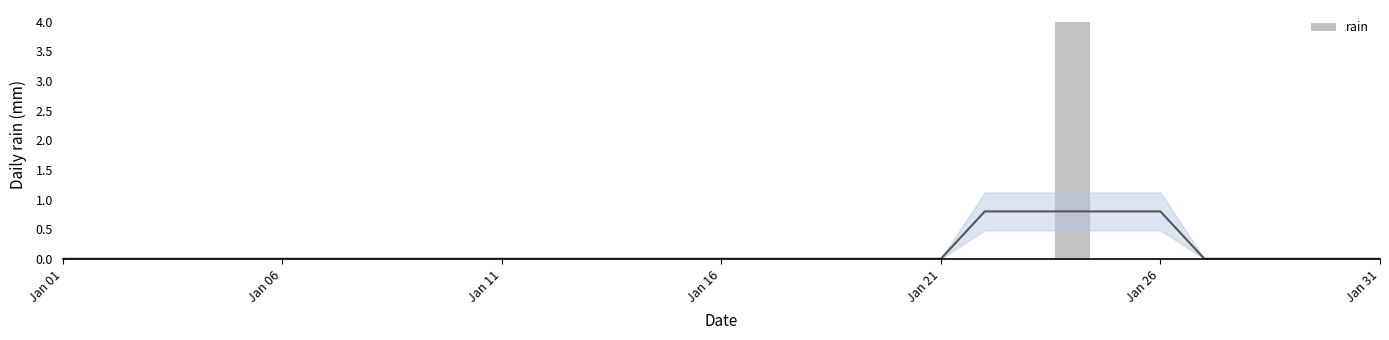

Reading left to right, transcribe all the data shown in this chart.

0	0	0	0	0	0	0	0	0	0	0	0	0	0	0	0	0	0	0	0	0	0	0	4	0	0	0	0	0	0	0